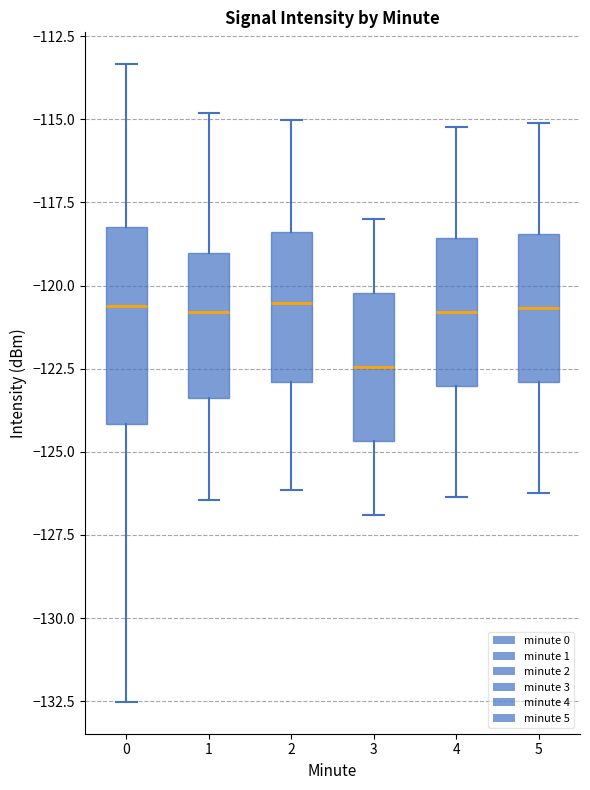

Where does the lower whisker of the box at x = 5 end on the y-axis? The values are not printed on the chart, so give them approximately, as read against the axis.

-126.0